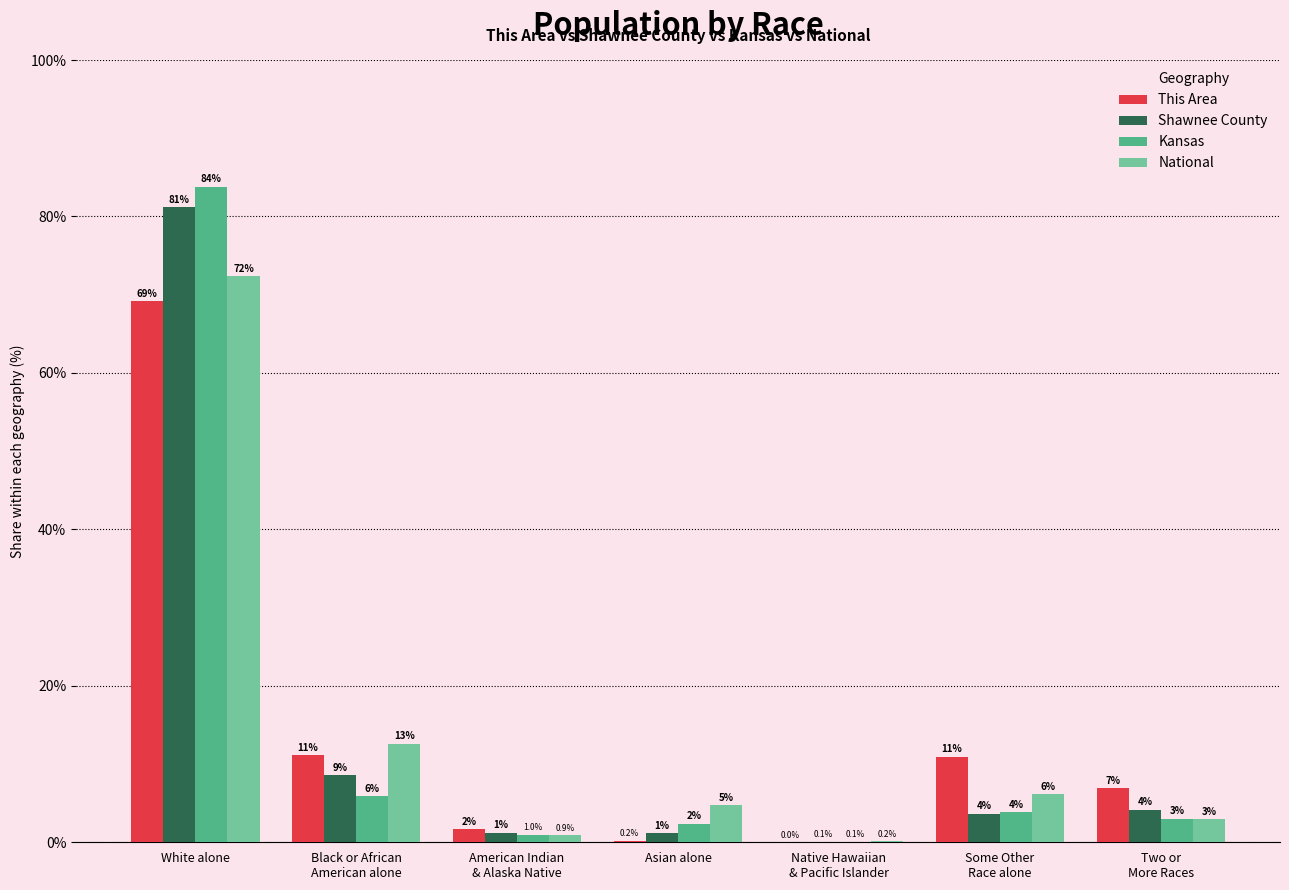

What is the sum of the National values at Some Other
Race alone and Native Hawaiian
& Pacific Islander?

6.4